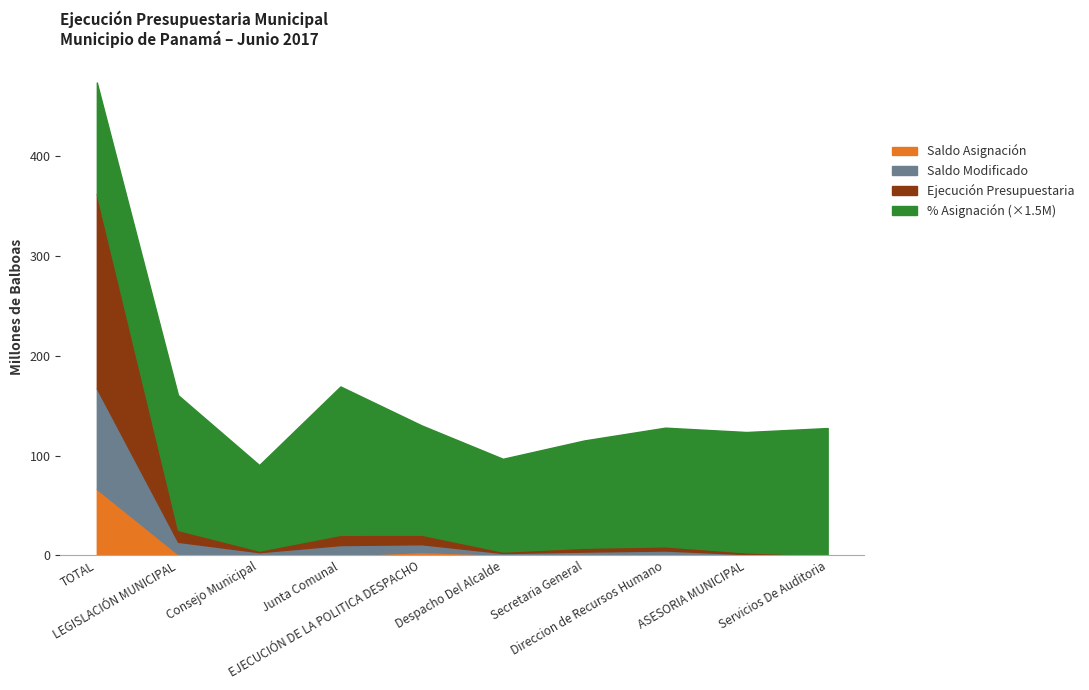

Is it true that Ejecución Presupuestaria equals 274660209.5 at TOTAL?

False